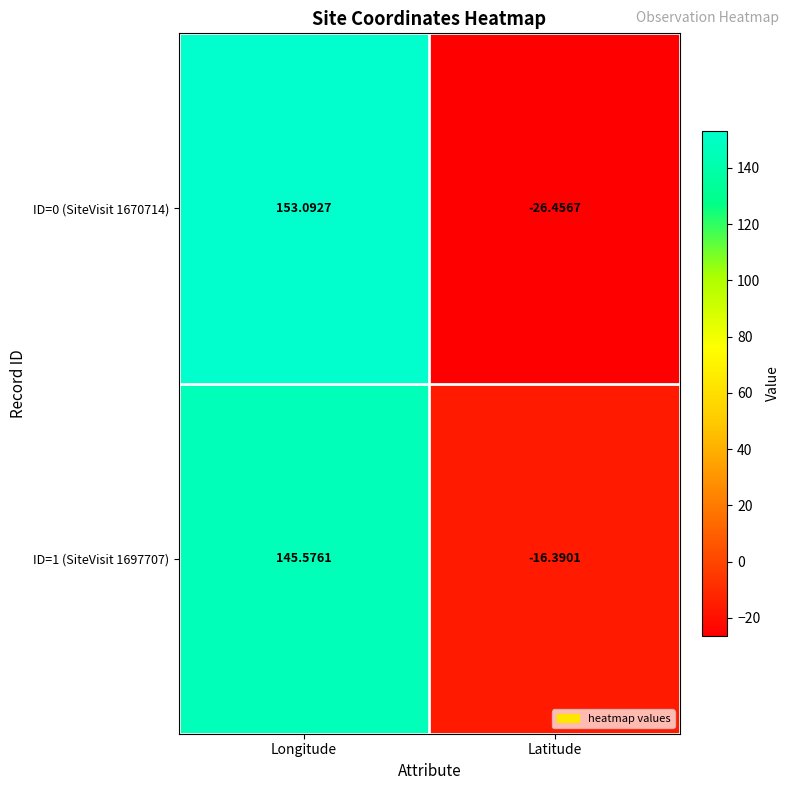

At which category does the chart reach its peak across all series?

Longitude